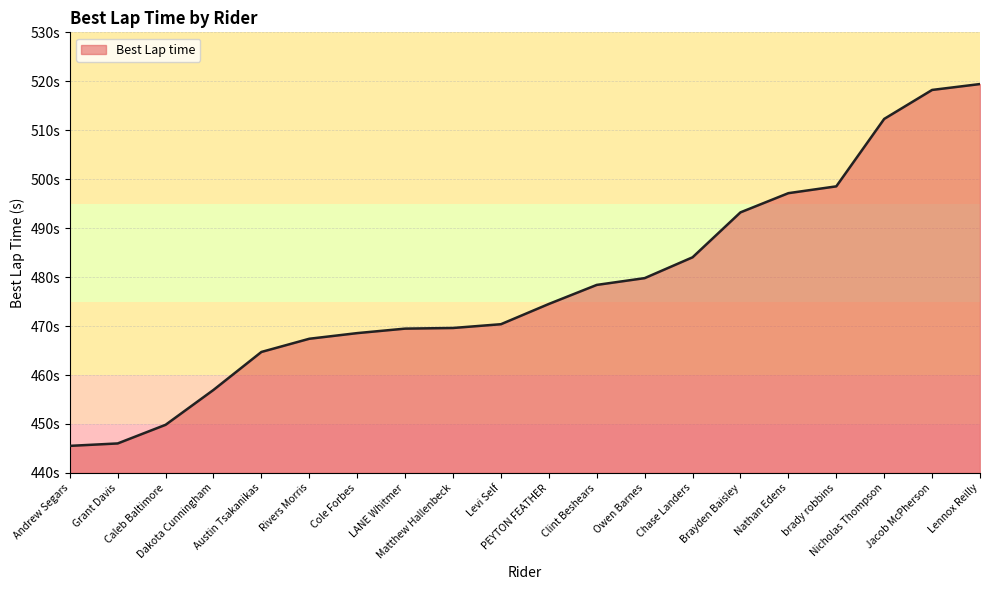

Reading left to right, list all the values displayed in this chart.

Andrew Segars=445.5	Grant Davis=446.0	Caleb Baltimore=449.8	Dakota Cunningham=457.0	Austin Tsakanikas=464.7	Rivers Morris=467.4	Cole Forbes=468.6	LANE Whitmer=469.5	Matthew Hallenbeck=469.6	Levi Self=470.4	PEYTON FEATHER=474.5	Clint Beshears=478.4	Owen Barnes=479.8	Chase Landers=484.0	Brayden Baisley=493.2	Nathan Edens=497.1	brady robbins=498.5	Nicholas Thompson=512.3	Jacob McPherson=518.2	Lennox Reilly=519.4